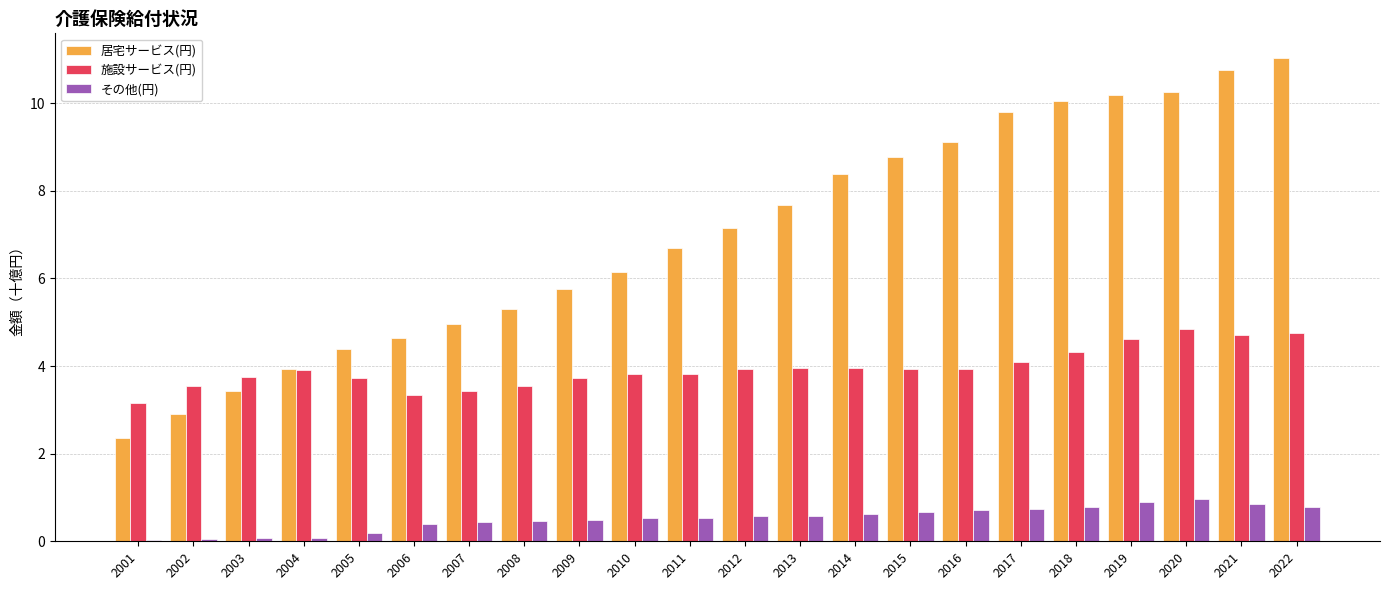

Which series has the largest range (max minus min)?

居宅サービス(円)